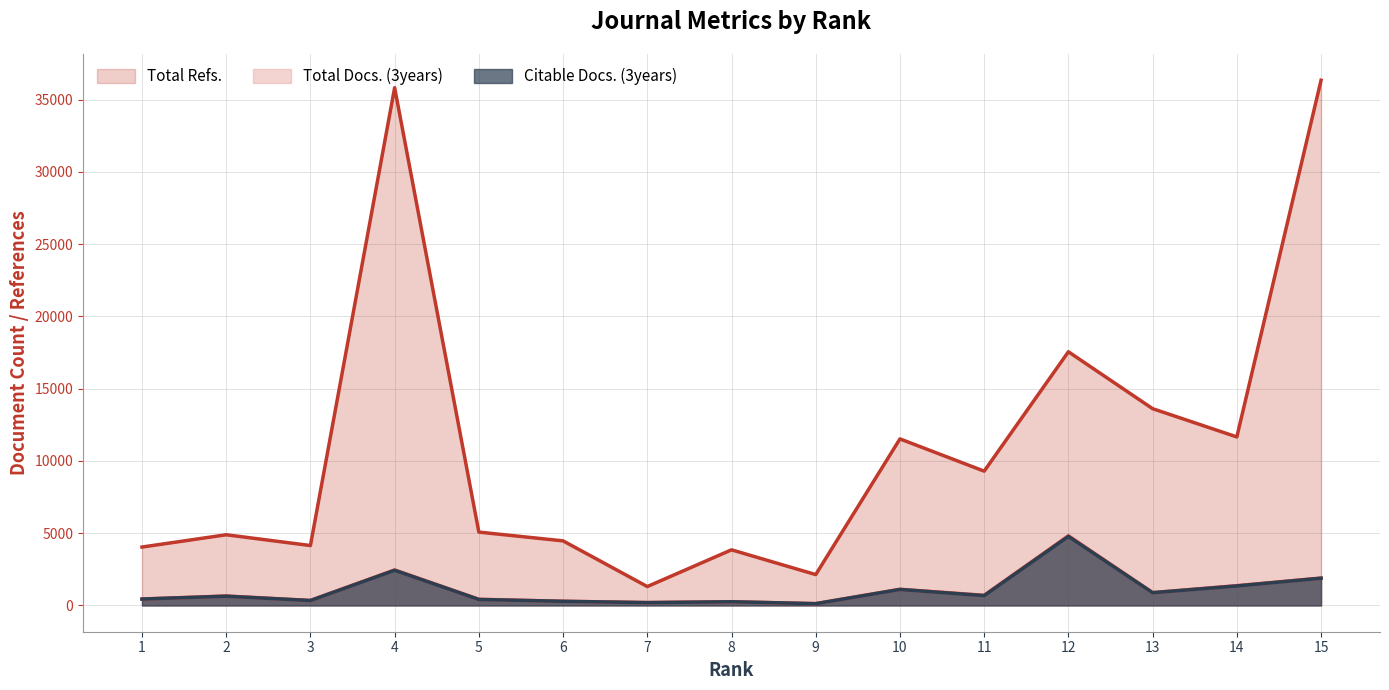

Which series has the largest total across all categories?

Total Refs.